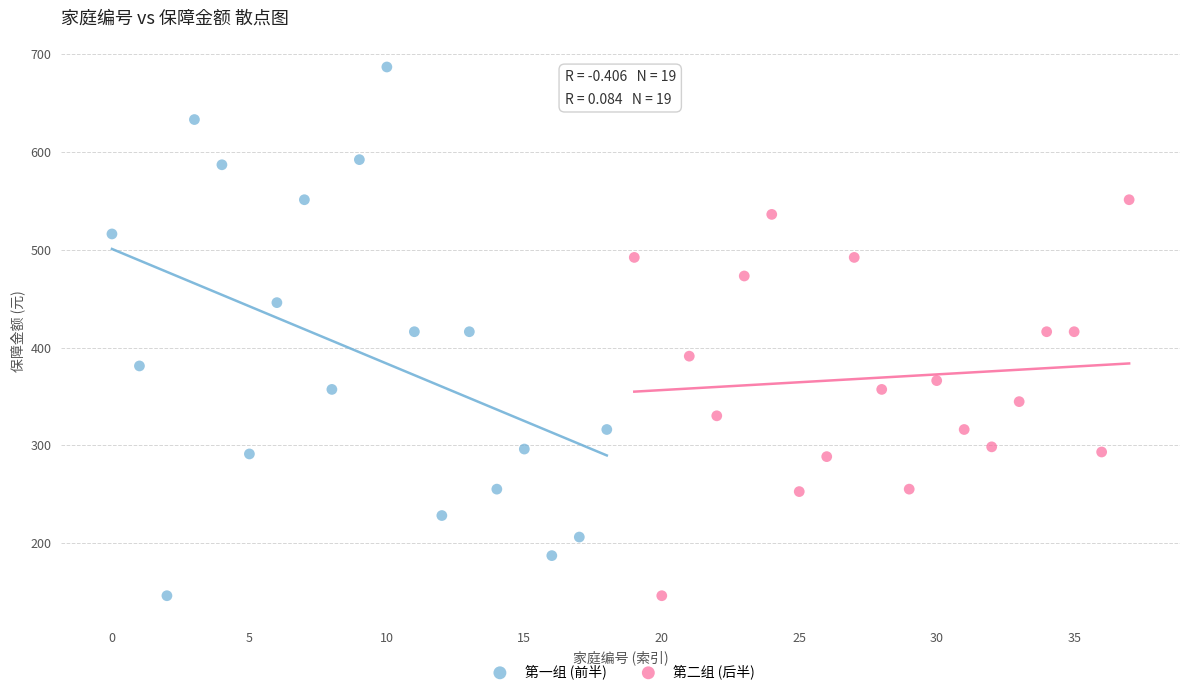

What are all the series names shown in the legend?

第一组 (前半), 第二组 (后半)